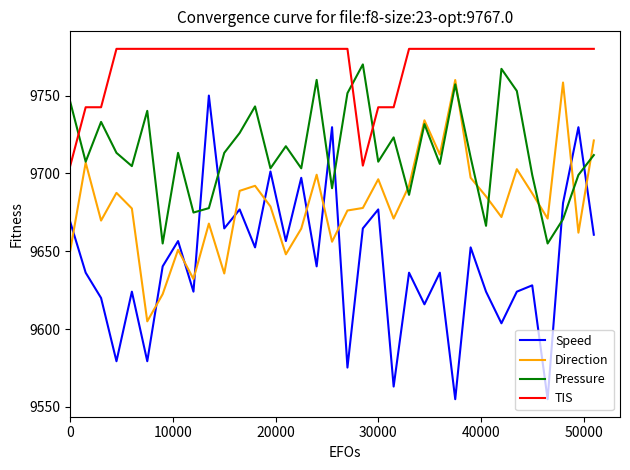

Which series has the widest spread of values?

Speed